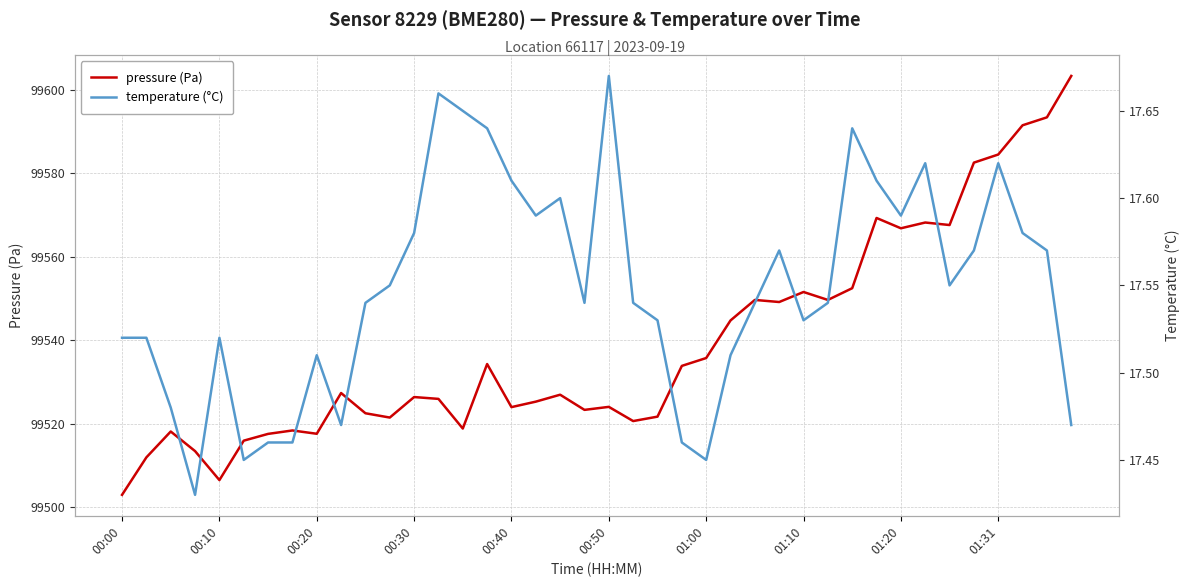

What are all the series names shown in the legend?

pressure (Pa), temperature (°C)